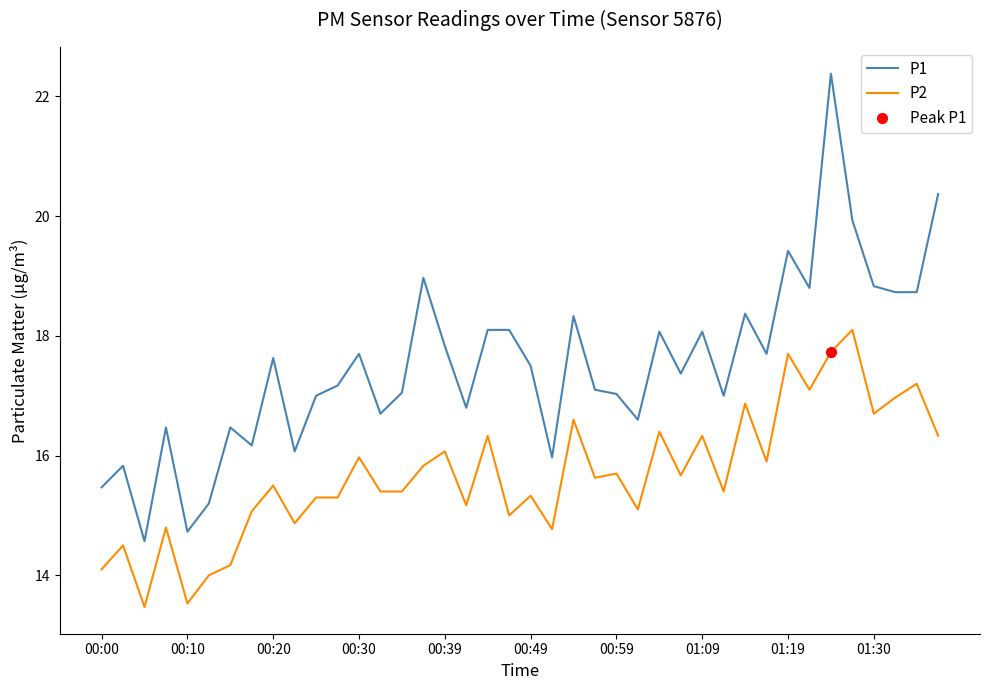

True or false: P1 has more than 2 interior local peaks.

True